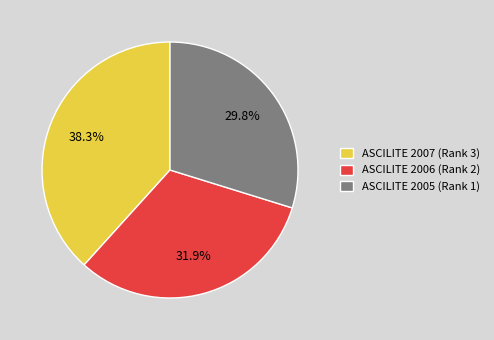

How many slices are in this pie chart?

3